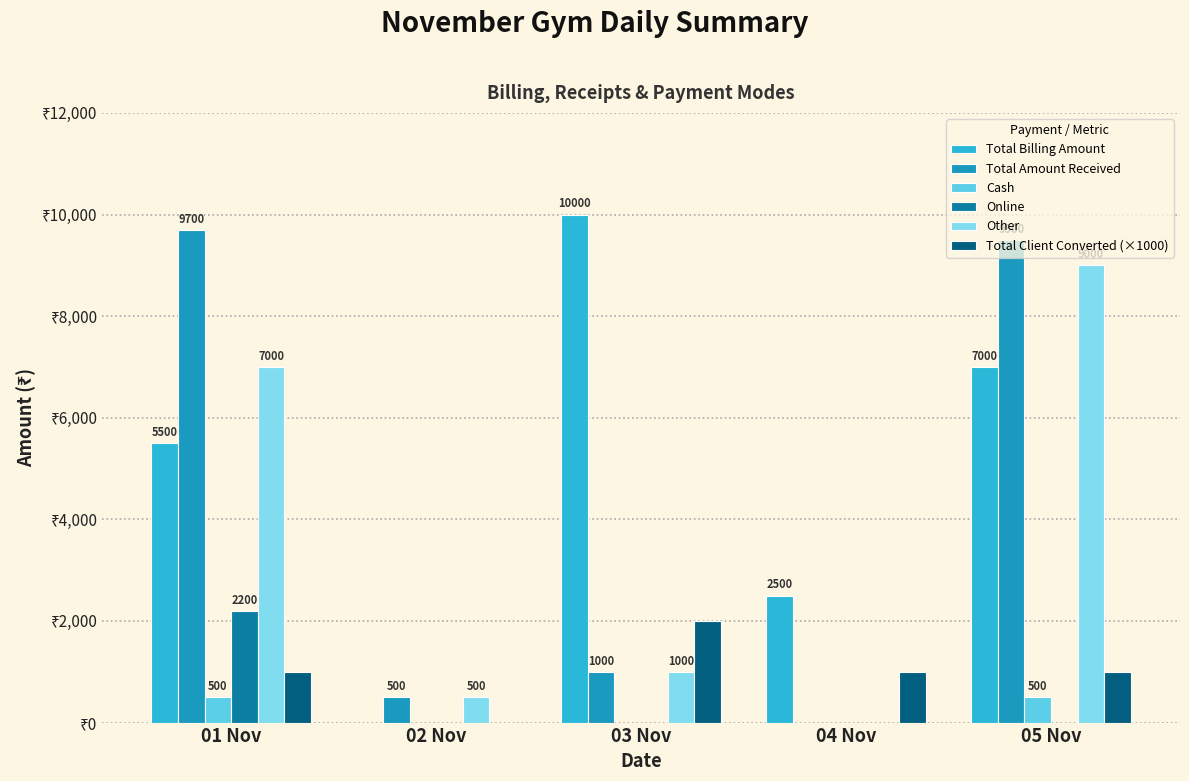

Where is Other nearest to the value 4500?

01 Nov